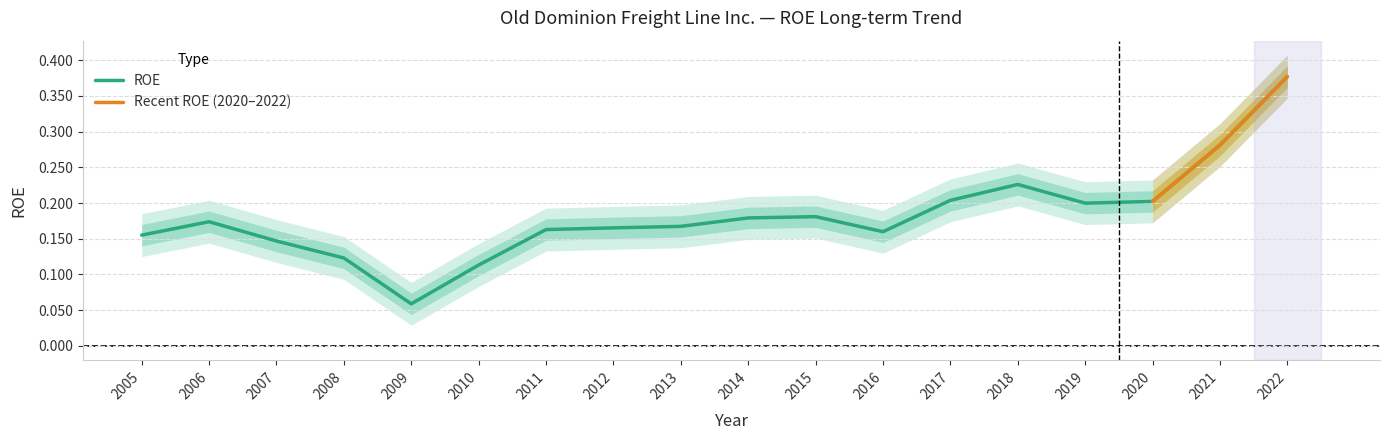

Where is the first local maximum?

2006